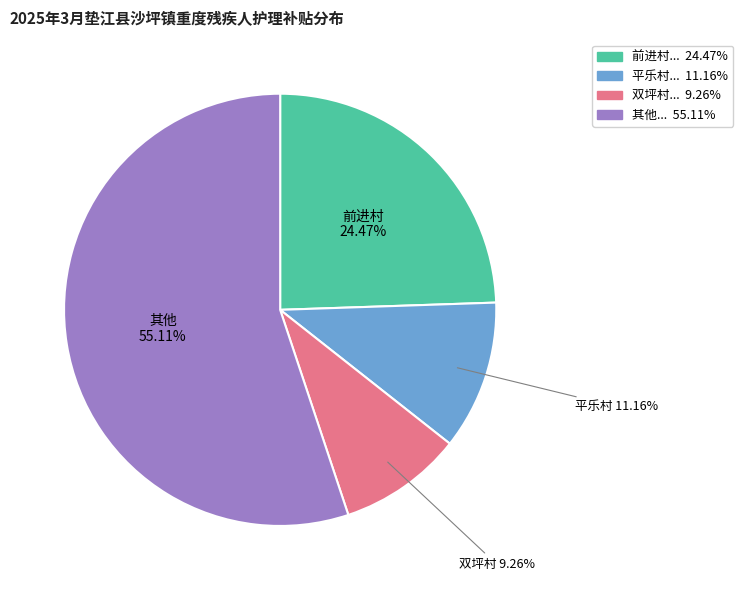

Is there any slice that represents more than half of the pie?

Yes